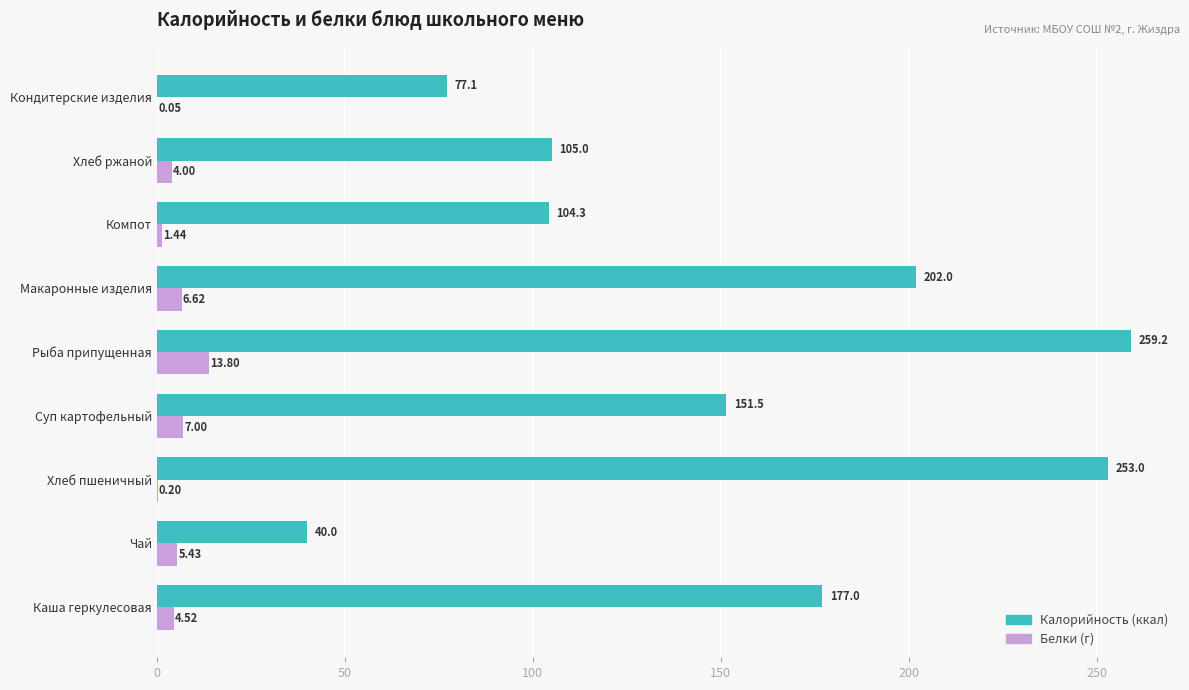

At which category is the sum across all series the highest?

Рыба припущенная